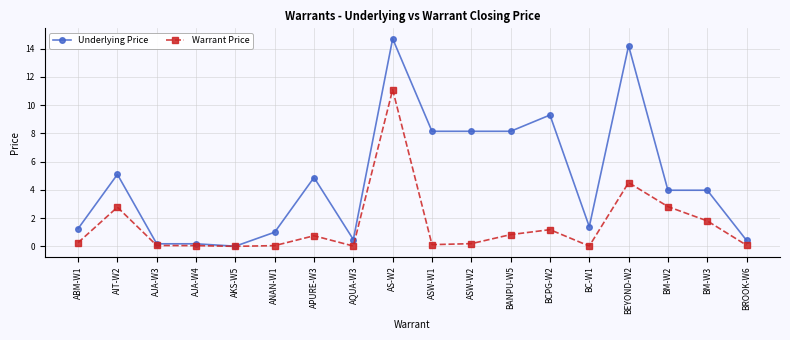

Is the value of Underlying Price at ABM-W1 greater than the value of Warrant Price at ABM-W1?

Yes